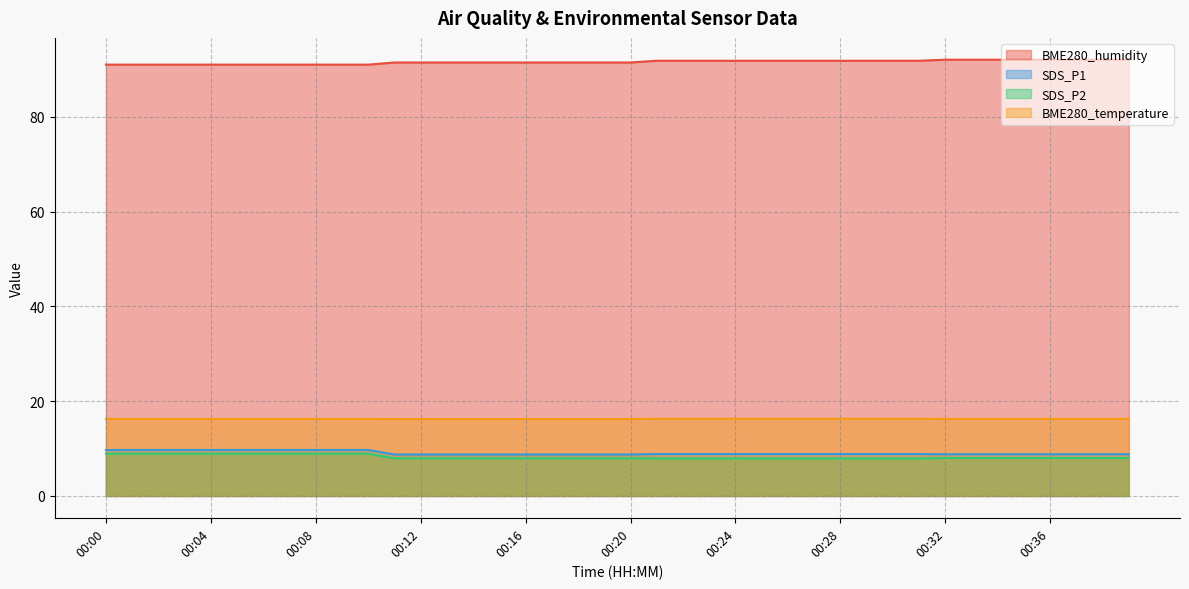

Which series has the largest total across all categories?

BME280_humidity